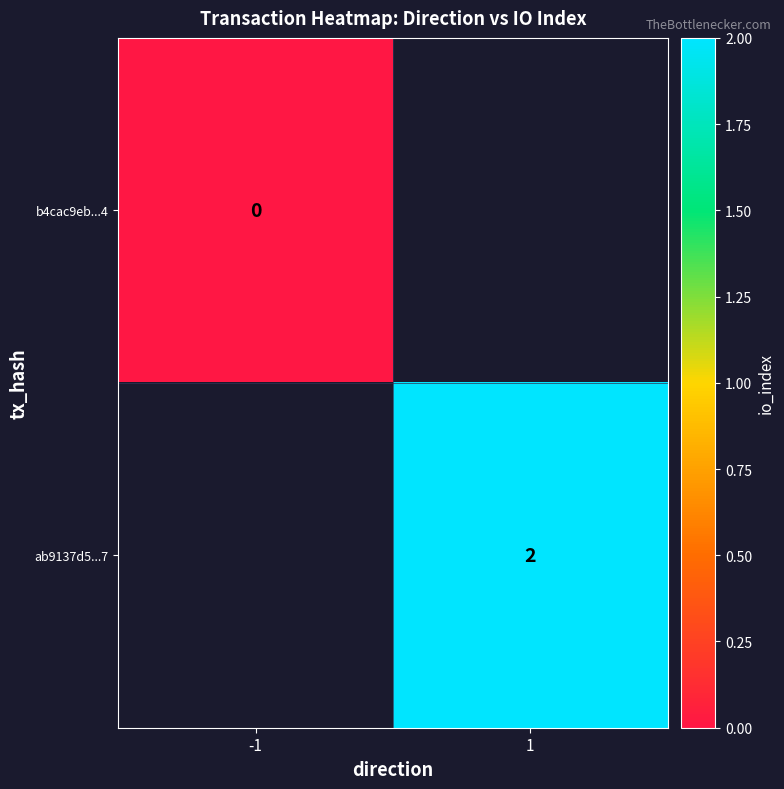

At which category does the chart reach its minimum across all series?

-1